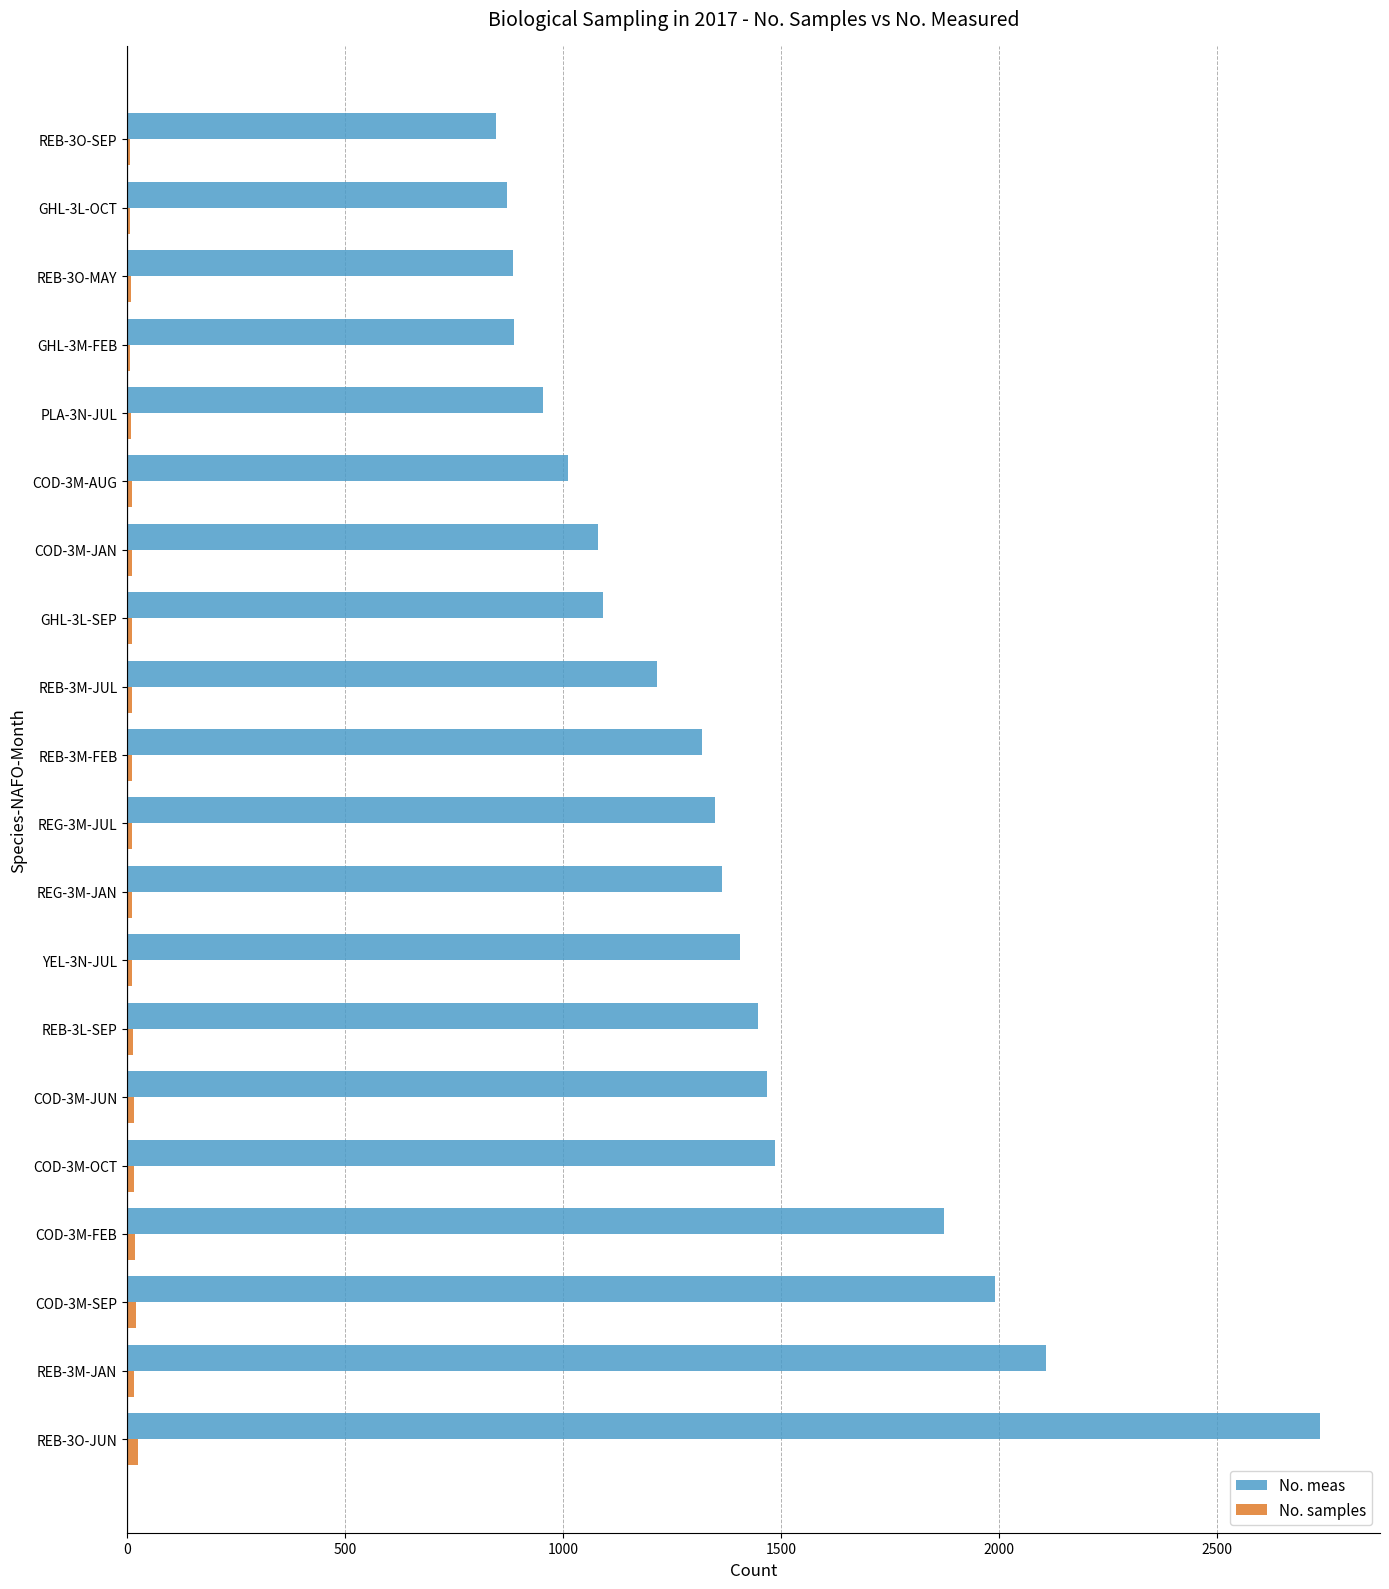

Which series changed the most between COD-3M-JUN and COD-3M-AUG?

No. meas